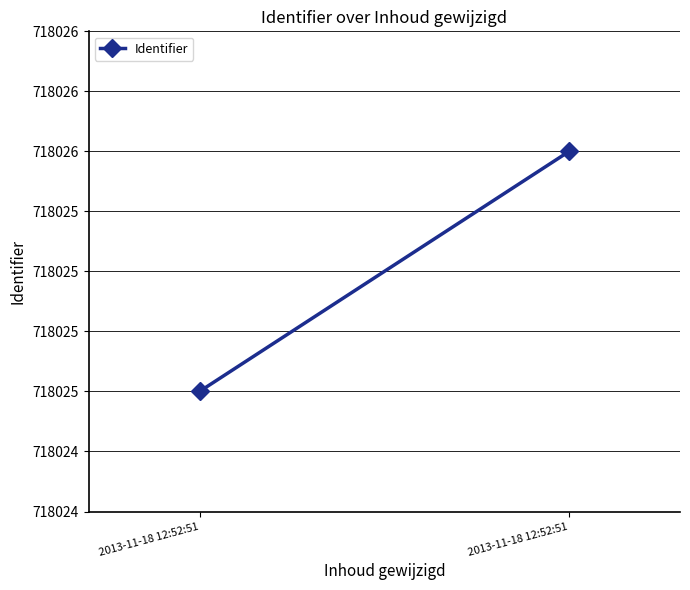

How many lines are shown in the chart?

1